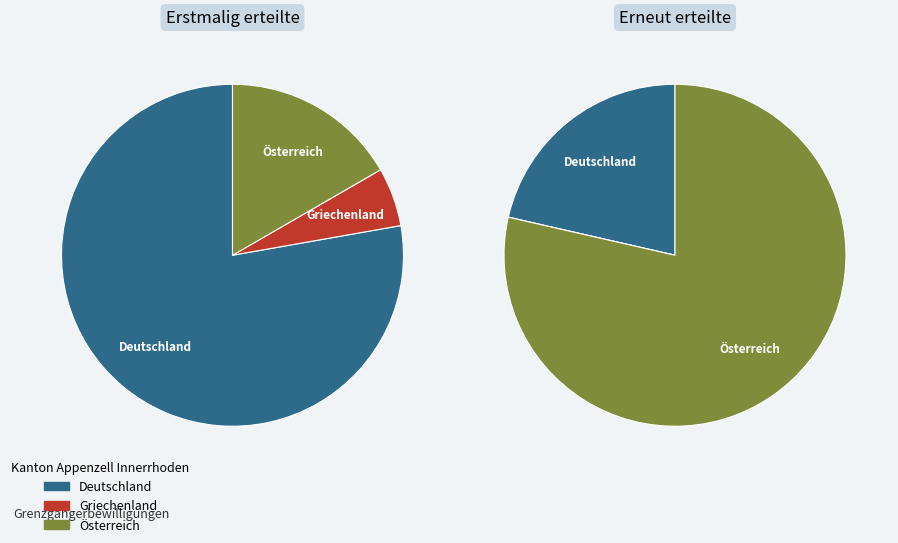

To the nearest percent, what is the combined percentage of Deutschland and Griechenland?

56%